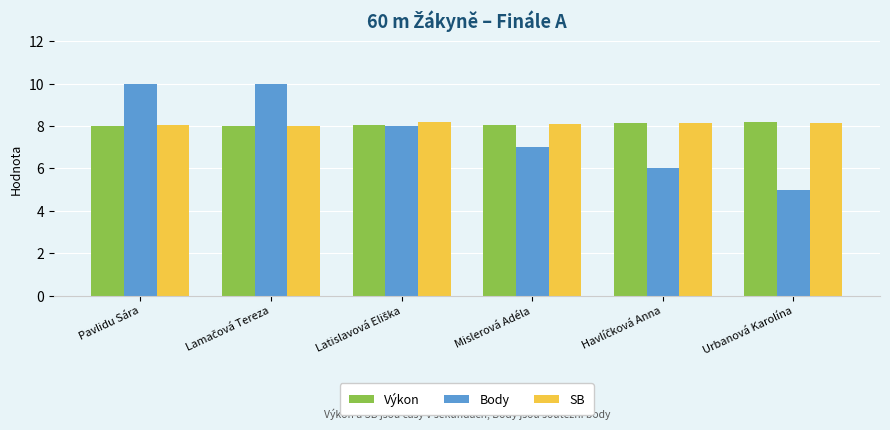

What is the value of the SB bar at the 5th from the left?

8.2